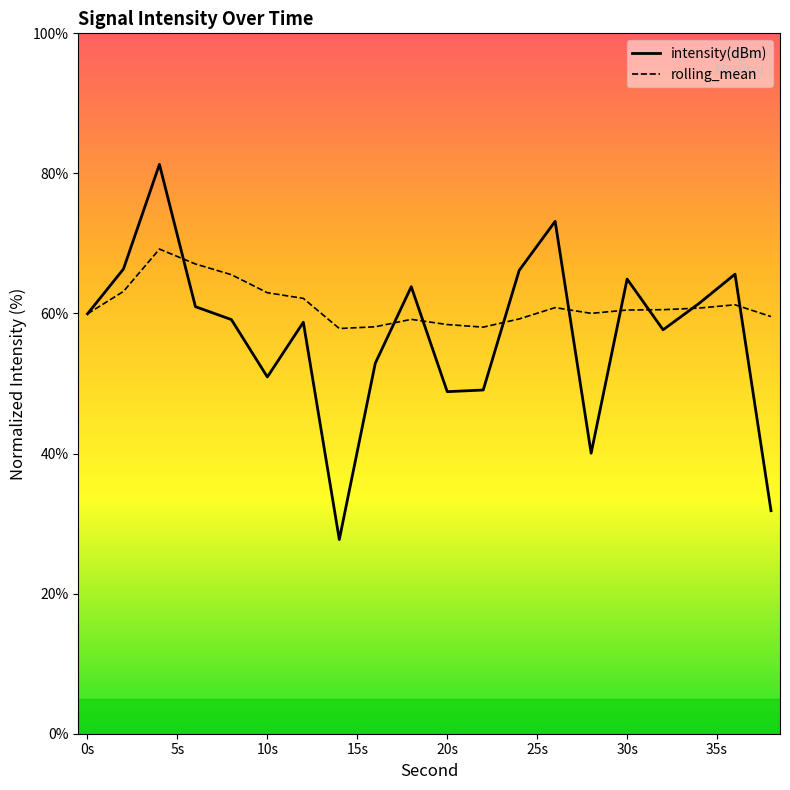

Which series has the largest range (max minus min)?

intensity(dBm)